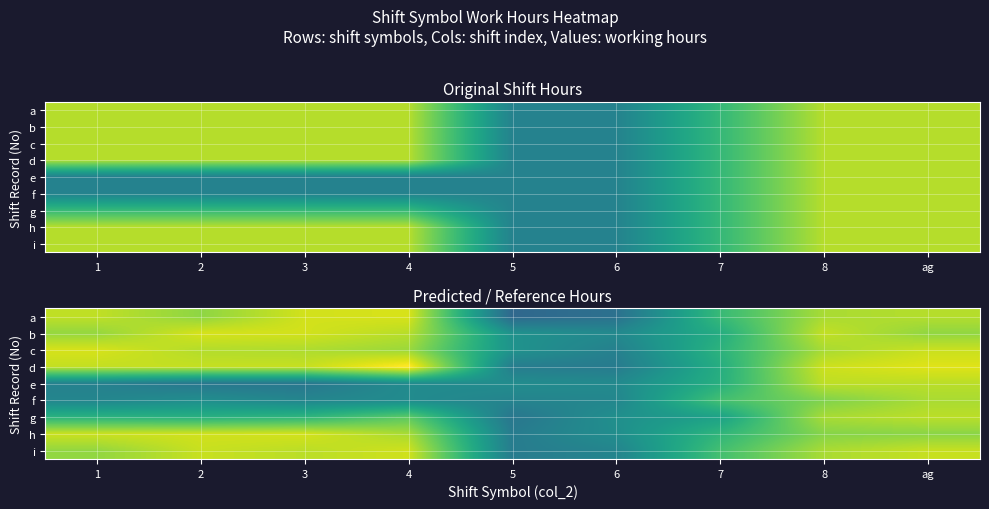

What is the spread (max minus min) of values at 2?

4.9